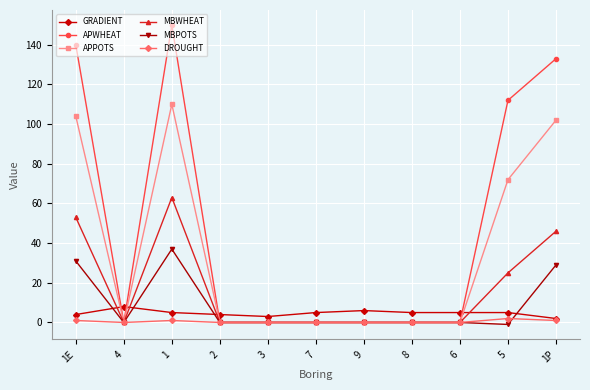

What is the average value of the APPOTS series?

35